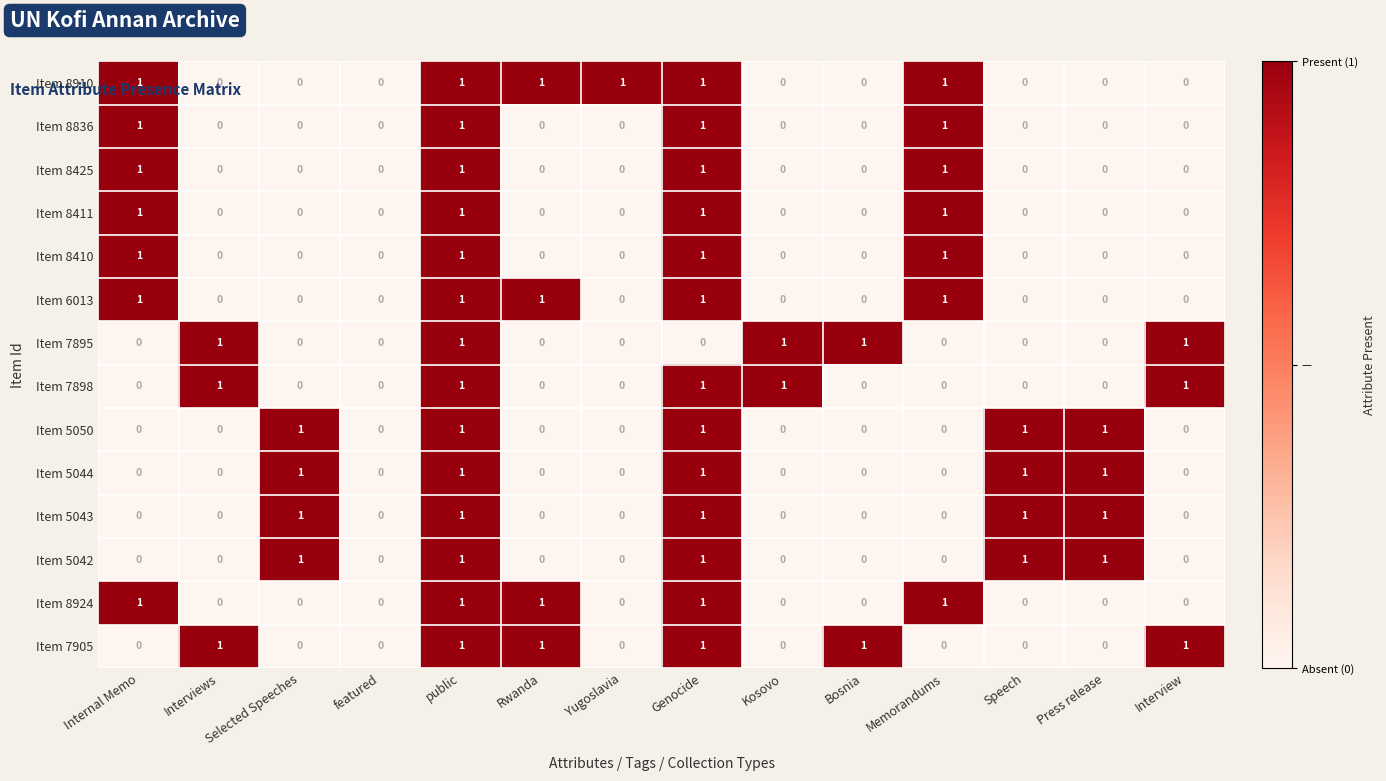

The Item 6013 series shows 2 at Memorandums. True or false?

False